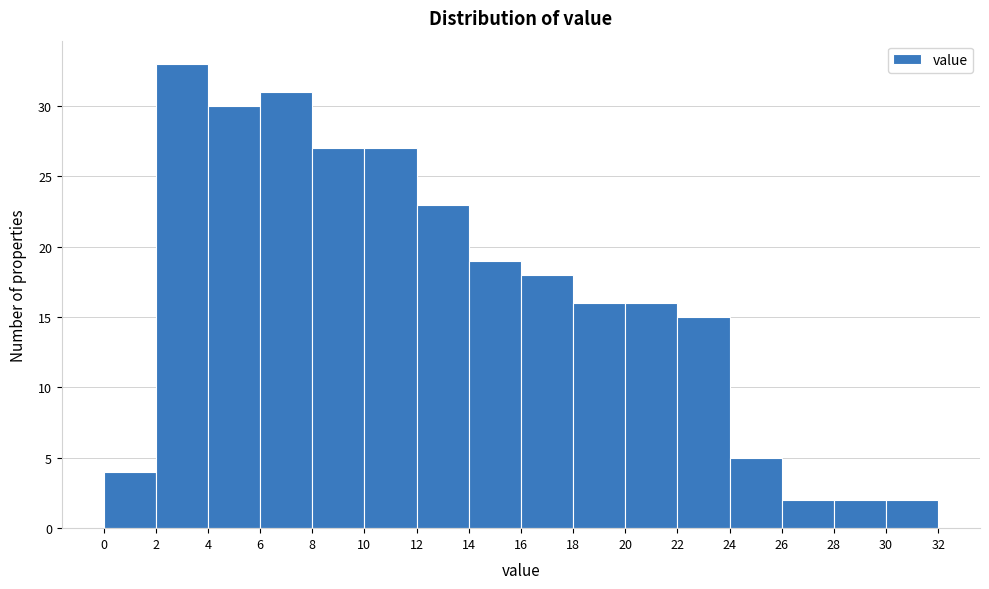

Reading left to right, list every bar in this chart as the range it spans on the x-axis followed by its height. The values are not printed on the chart, so give them approximately, as read against the axis.

0 to 2: 4
2 to 4: 33
4 to 6: 30
6 to 8: 31
8 to 10: 27
10 to 12: 27
12 to 14: 23
14 to 16: 19
16 to 18: 18
18 to 20: 16
20 to 22: 16
22 to 24: 15
24 to 26: 5
26 to 28: 2
28 to 30: 2
30 to 32: 2